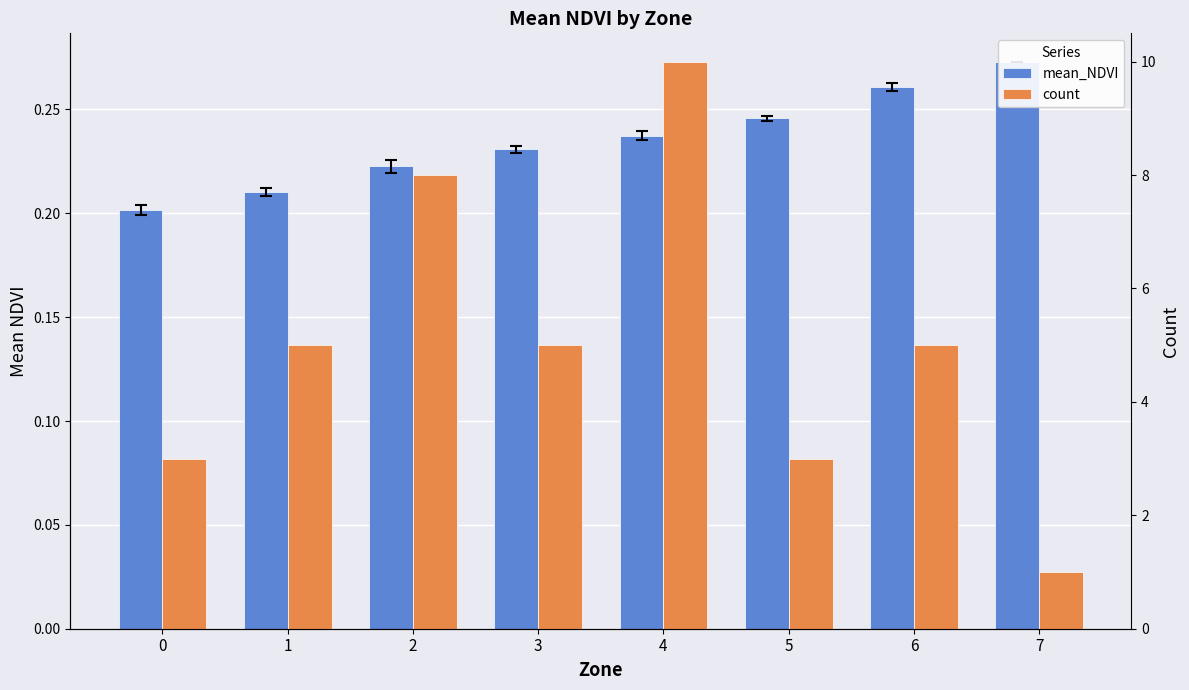

The count series shows 3.0 at 0. True or false?

True